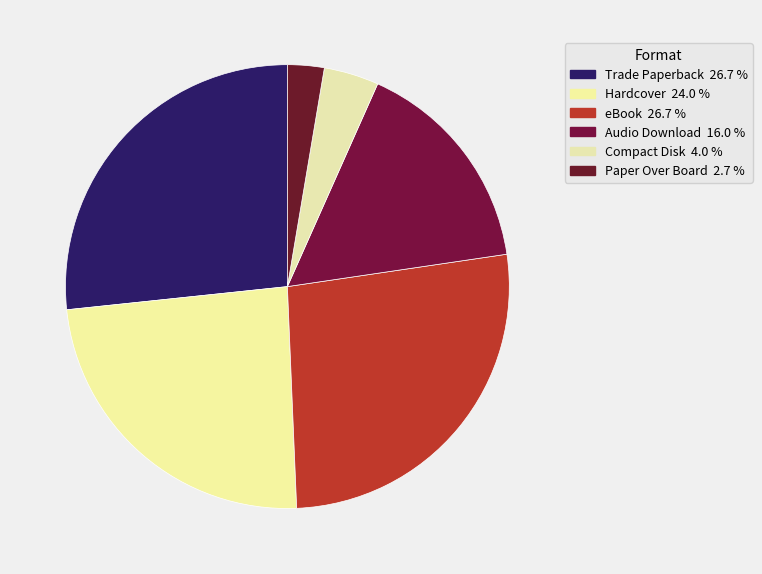

To the nearest percent, what is the difference between the largest and smallest slice percentages?

24%